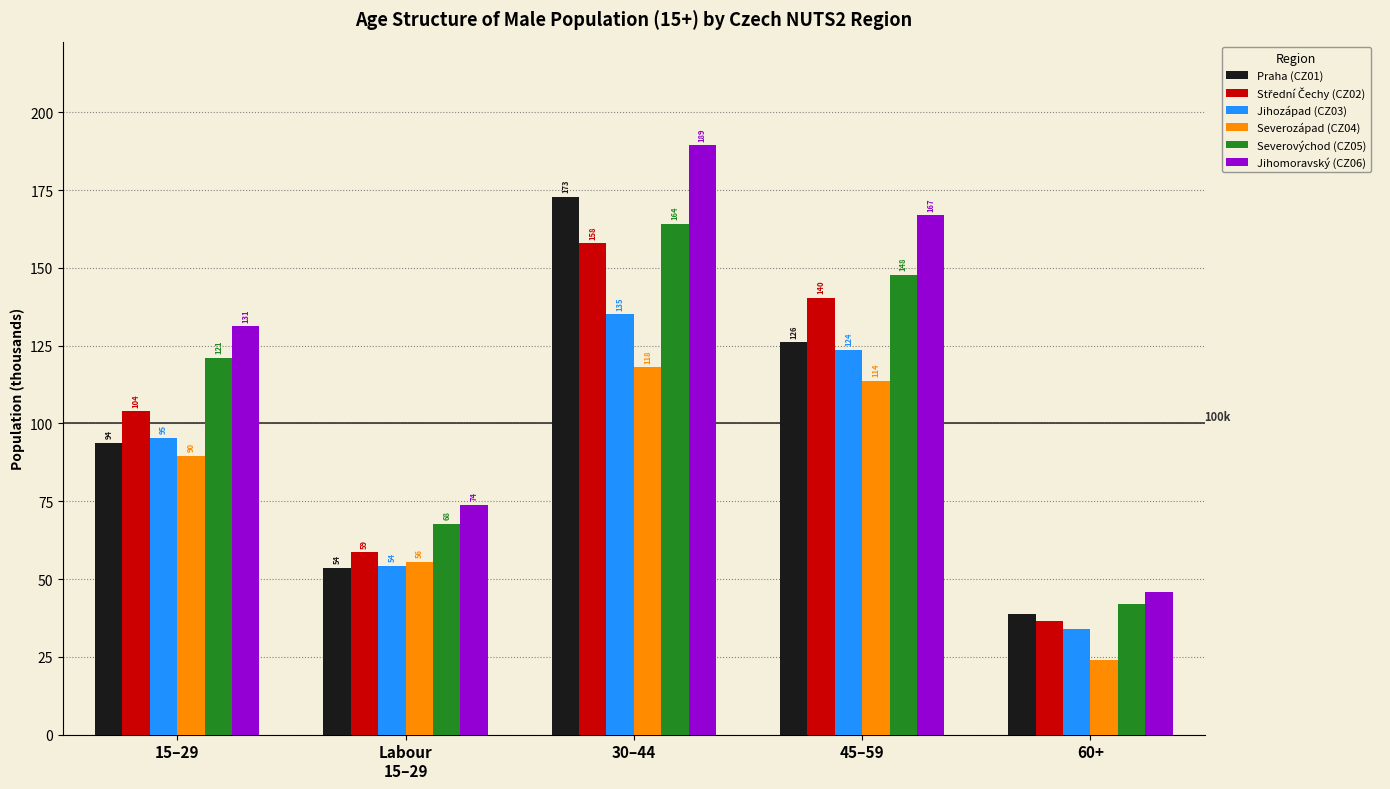

True or false: Jihozápad (CZ03) has a value of 34.1 at 60+.

True